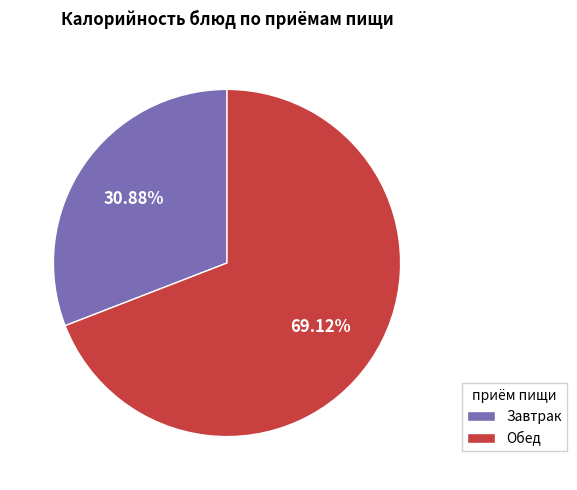

How many segments does this pie chart have?

2